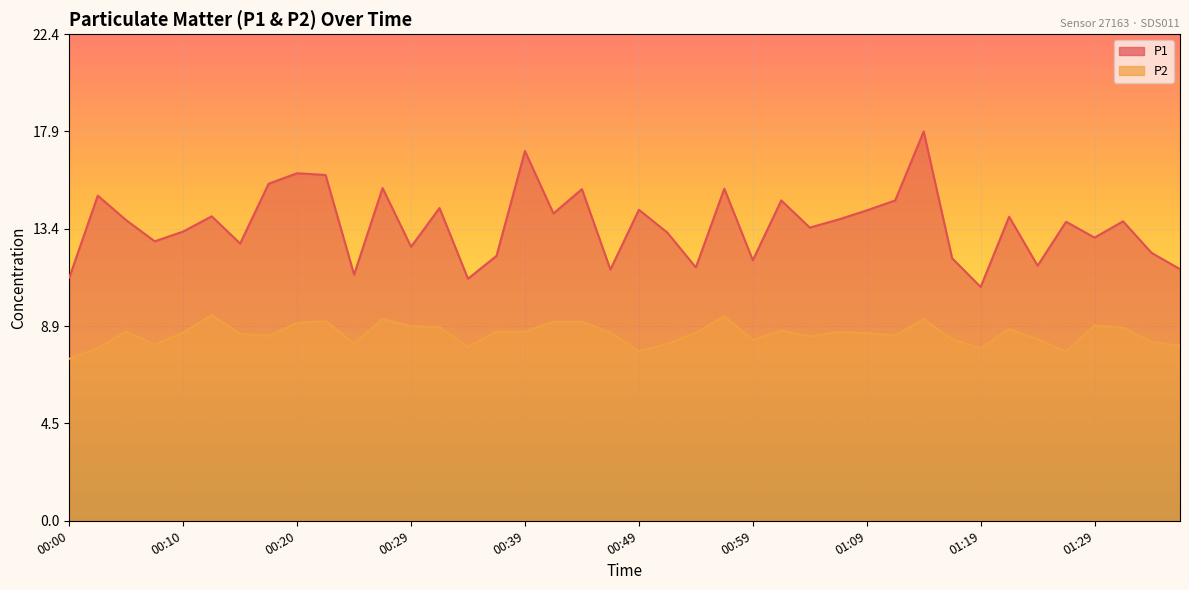

What is the label of the 39th point from the right?

00:02